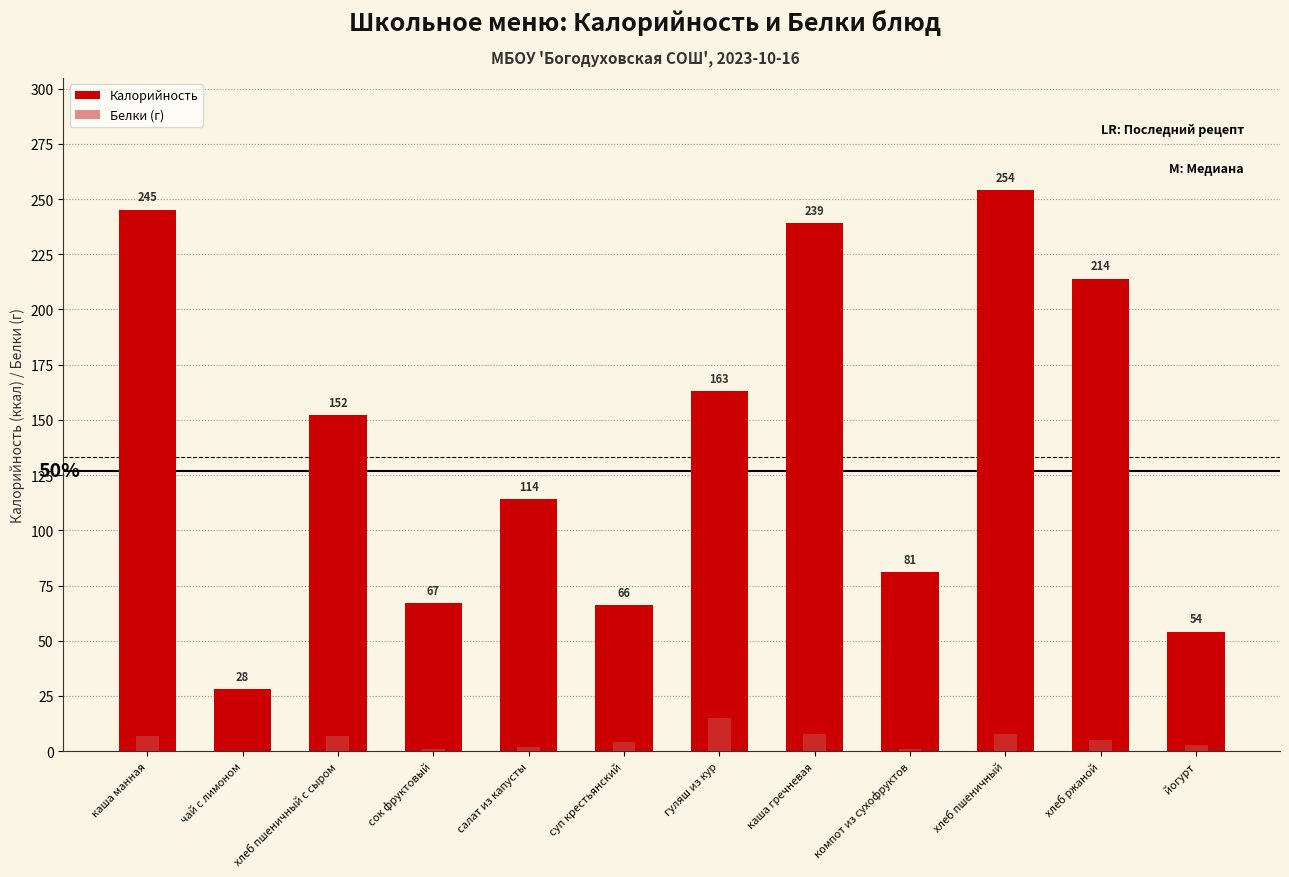

Which series has the largest range (max minus min)?

Калорийность